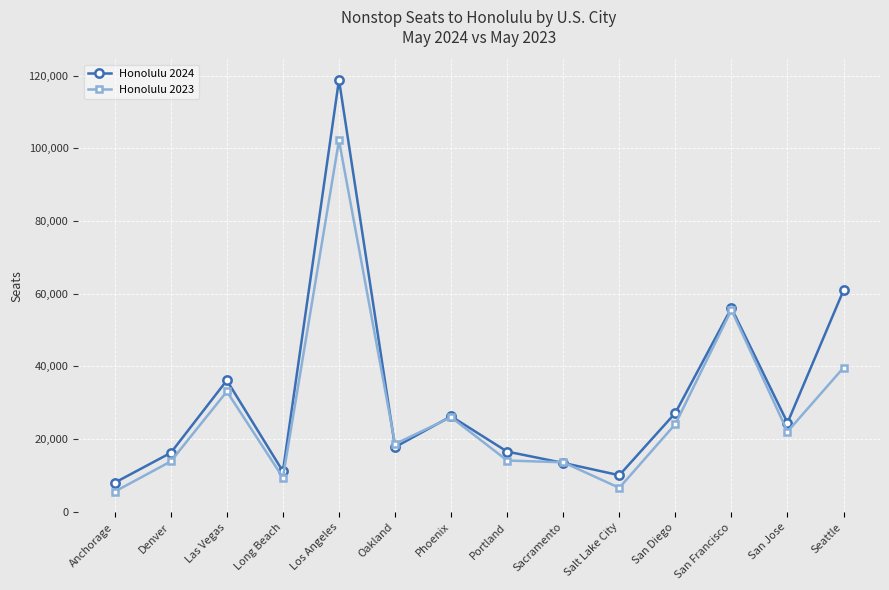

True or false: Honolulu 2023 has a value of 22038 at San Jose.

True